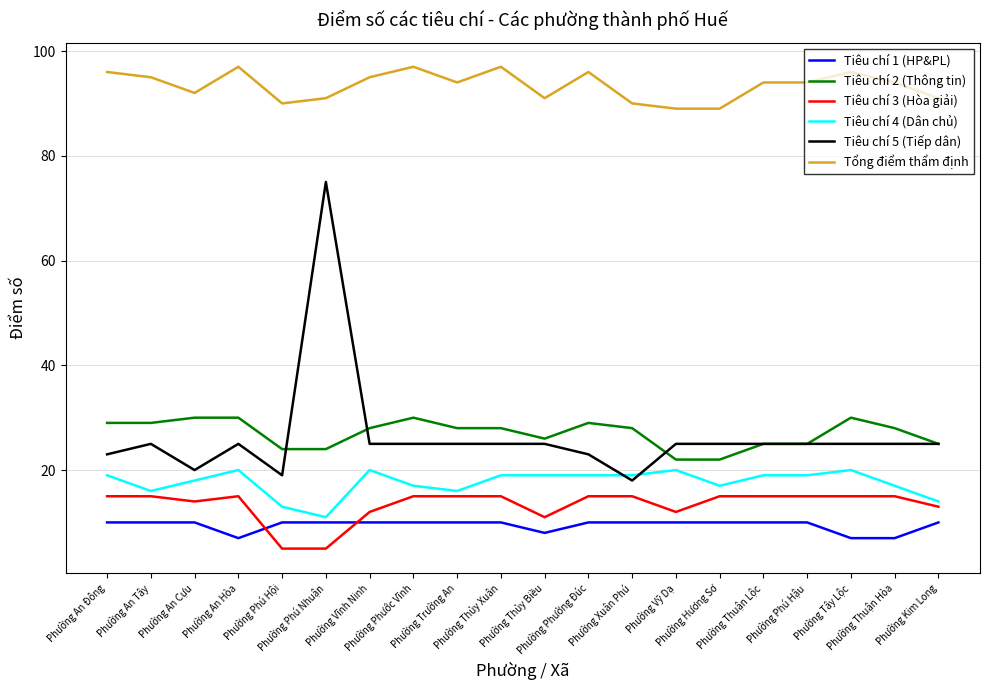

The value of Tiêu chí 4 (Dân chủ) at Phường Vỹ Dạ is 10. True or false?

False